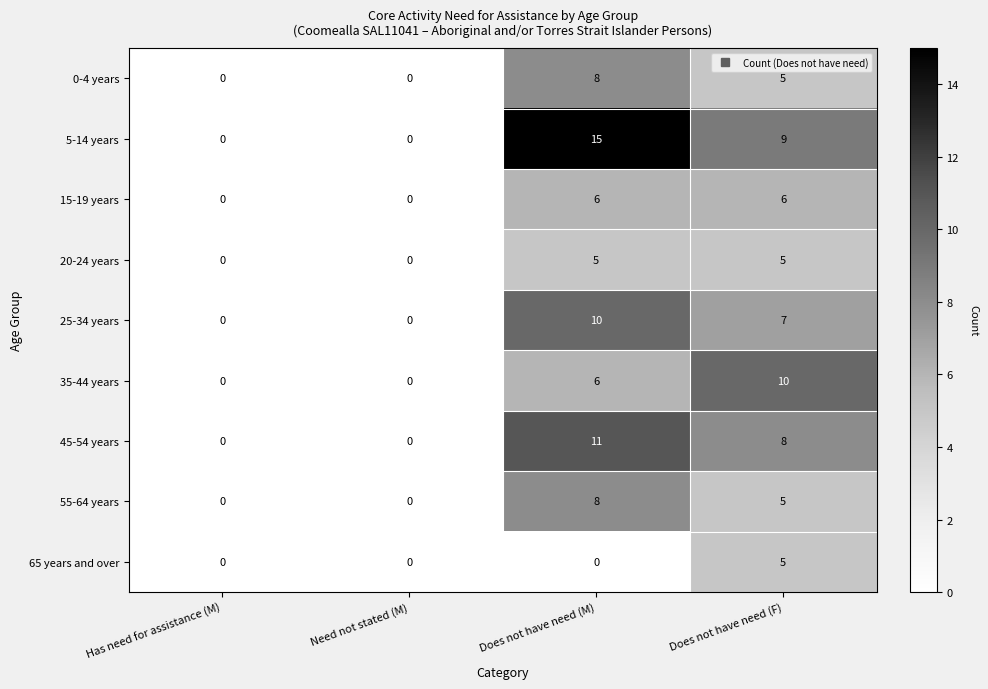

Where does the 0-4 years series first go above 5?

Does not have need (M)